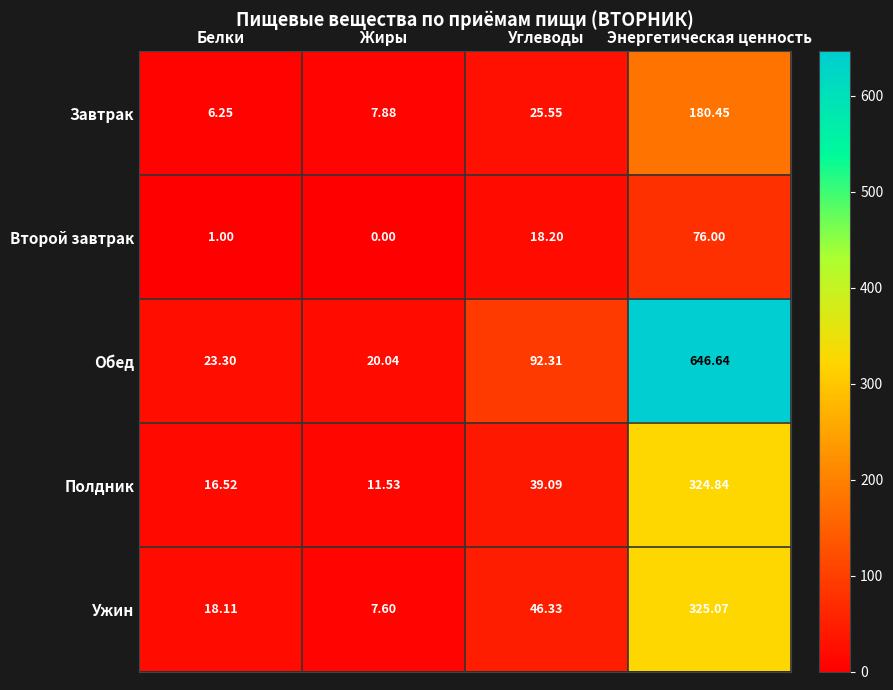

Which series has the largest total across all categories?

Обед